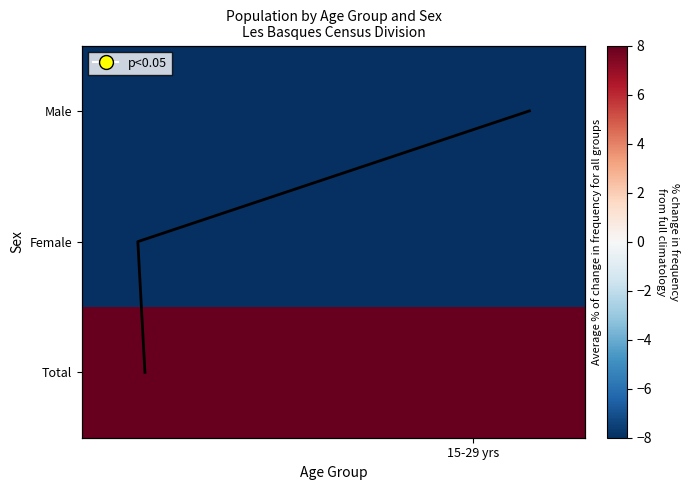

What is the highest value of the Total series?

53.9